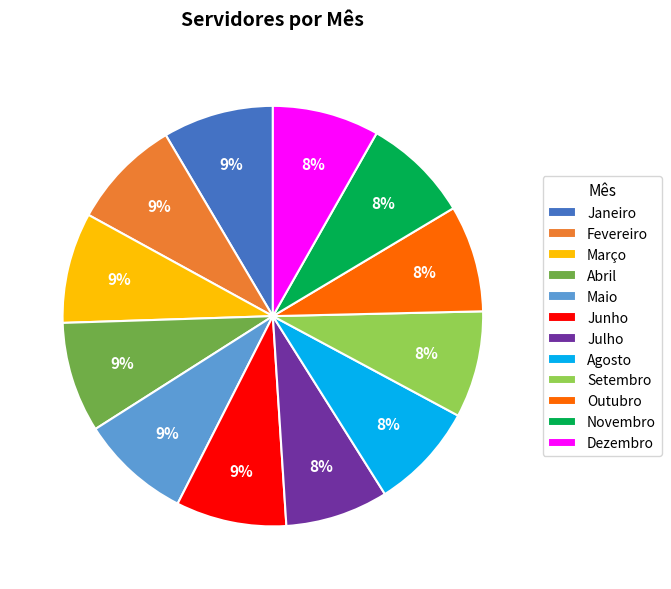

Is it true that Junho is 1% of the pie?

False